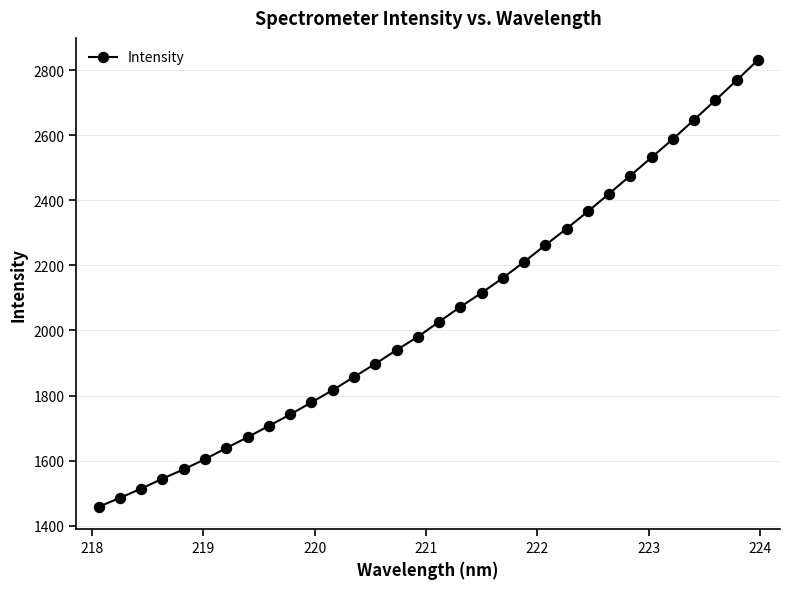

What is the difference between the second highest and minimum values?

1310.2